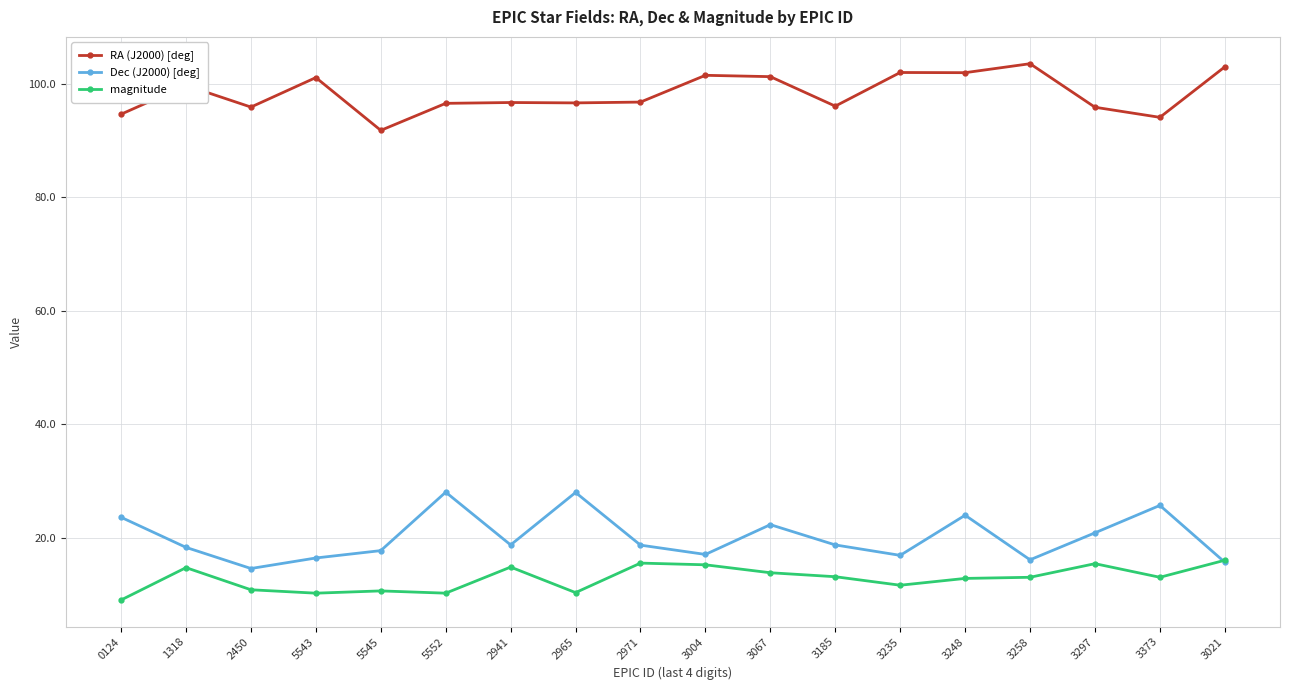

True or false: Dec (J2000) [deg] and RA (J2000) [deg] cross at least once.

False